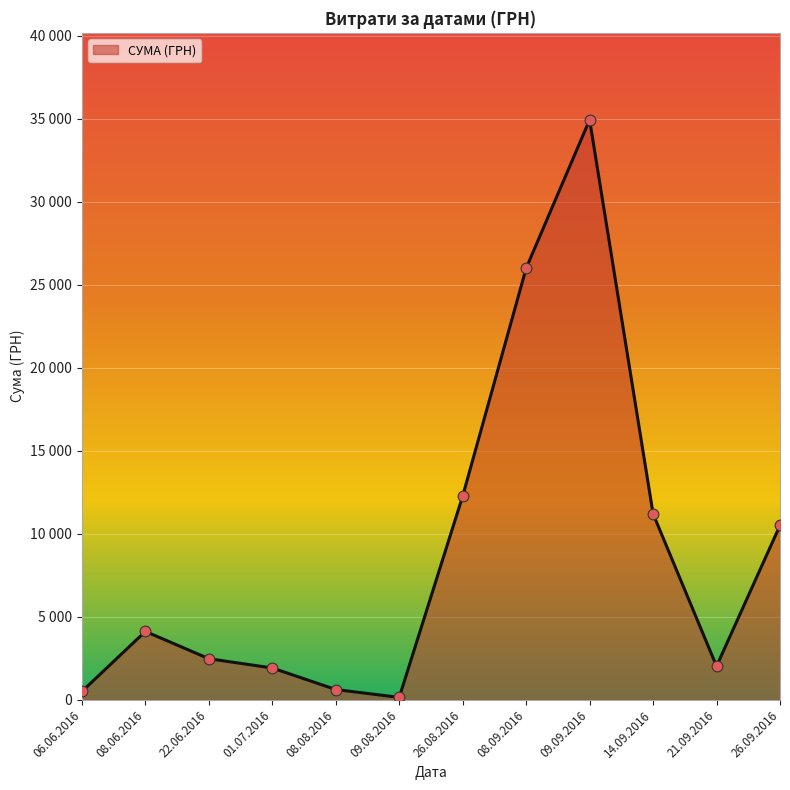

Between 26.09.2016 and 06.06.2016, which is larger?

26.09.2016